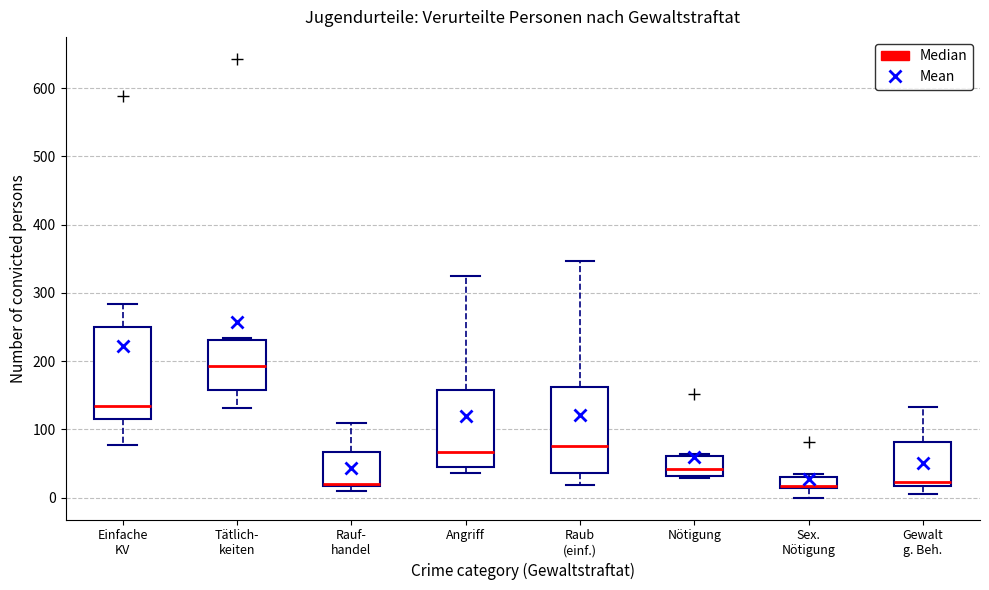

Reading left to right, read every box against the y-axis: the position of its median line, the range the box covers, and the ends of its whiskers. The values are not printed on the chart, so give them approximately, as read against the axis.

Einfache KV: median 130, box 110 to 250, whiskers 80 to 280
Tätlich- keiten: median 190, box 160 to 230, whiskers 130 to 230 (just above the box's upper edge)
Rauf- handel: median 20 (just above the box's lower edge), box 20 to 70, whiskers 10 to 110
Angriff: median 70, box 50 to 160, whiskers 40 to 320
Raub (einf.): median 80, box 40 to 160, whiskers 20 to 350
Nötigung: median 40, box 30 to 60, whiskers 30 (just below the box's lower edge) to 60 (just above the box's upper edge)
Sex. Nötigung: median 20, box 10 to 30, whiskers 0 to 30 (just above the box's upper edge)
Gewalt g. Beh.: median 20 (just above the box's lower edge), box 20 to 80, whiskers 10 to 130